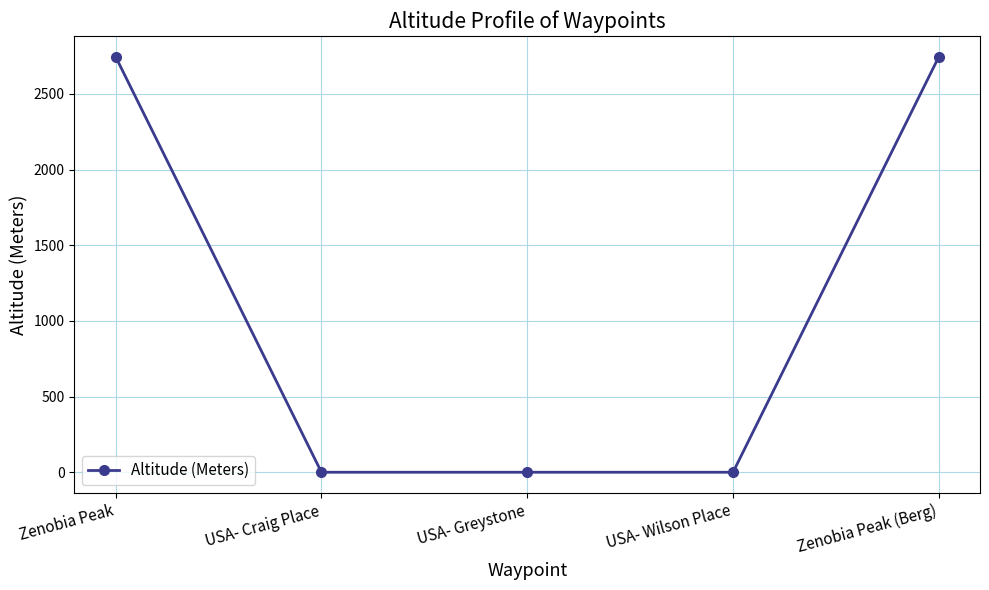

What is the maximum value shown in the chart?

2745